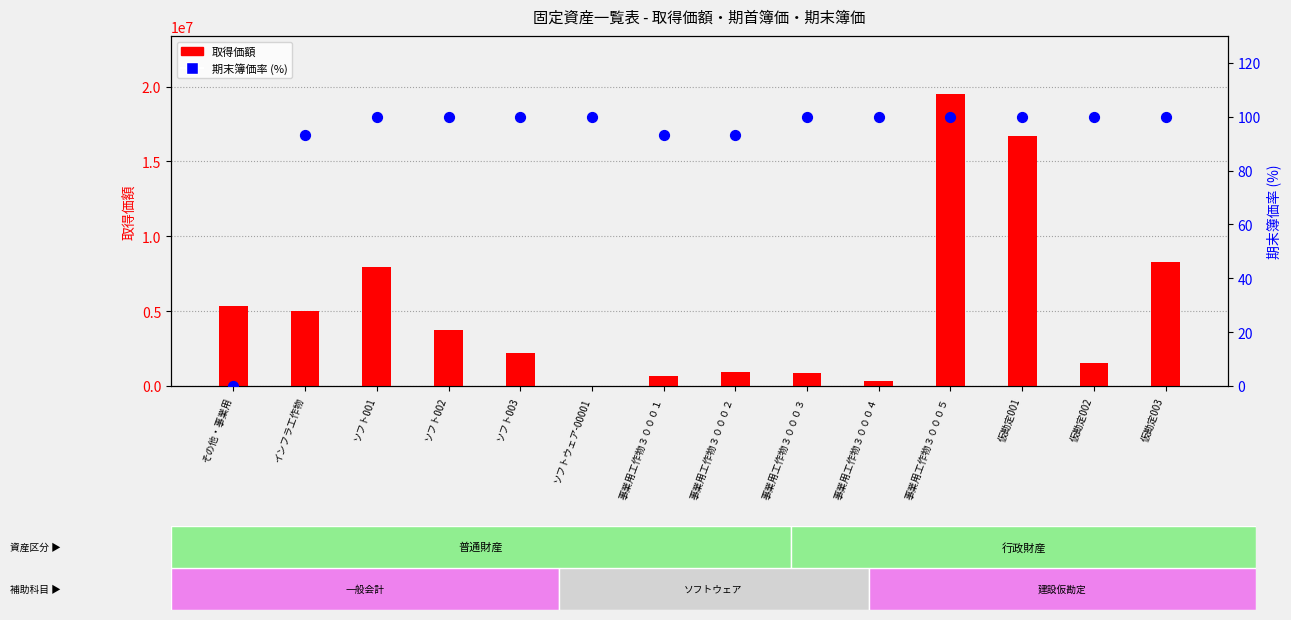

Is the value of 取得価額 at インフラ工作物 greater than the value of 期末簿価率 (%) at 仮勘定002?

Yes